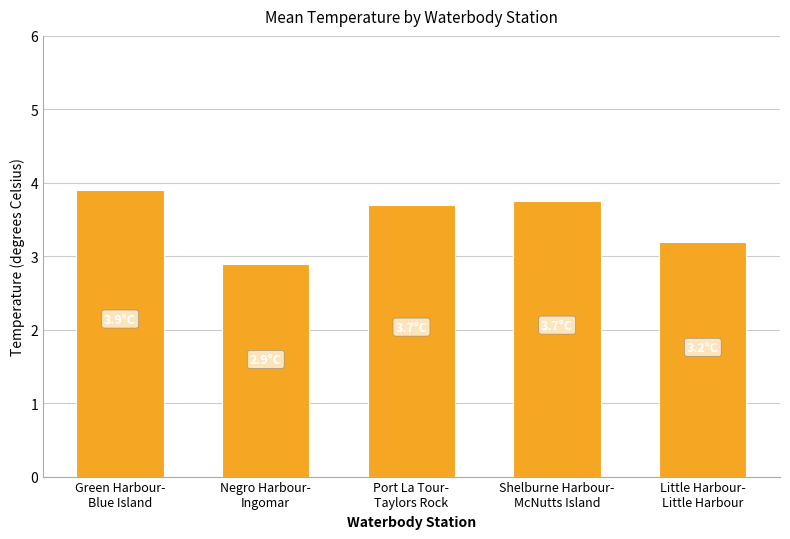

Which has a higher value, Shelburne Harbour-
McNutts Island or Port La Tour-
Taylors Rock?

Shelburne Harbour-
McNutts Island